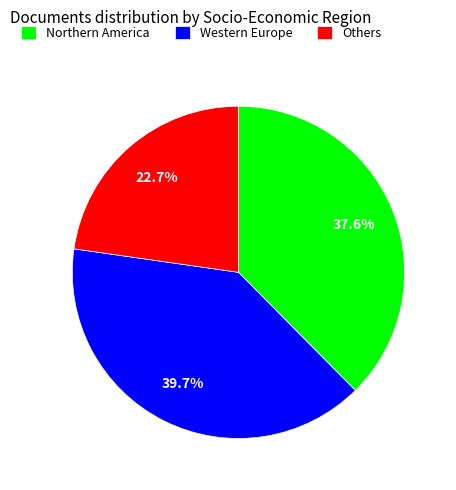

Which has a higher value, Northern America or Others?

Northern America